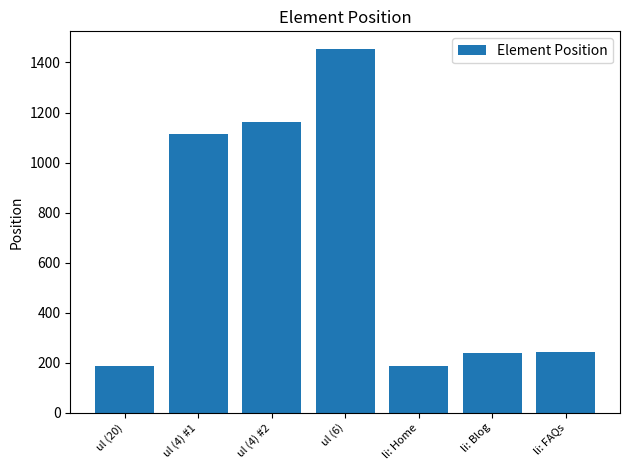

What is the smallest value displayed?

185